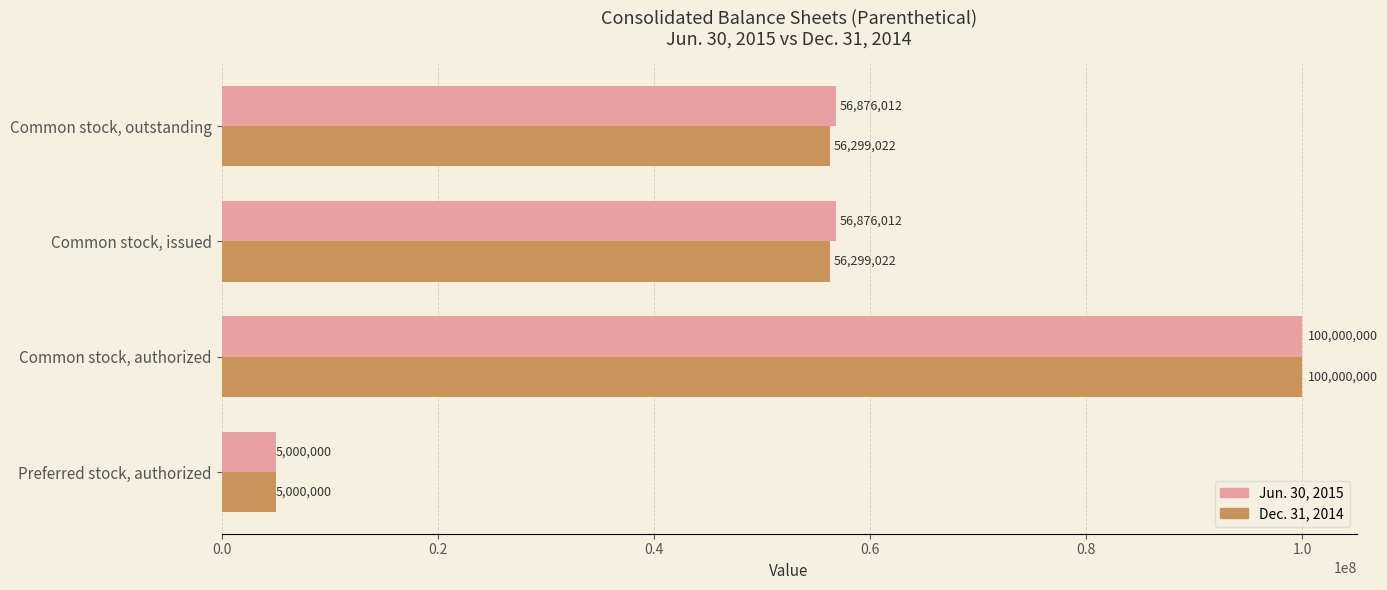

What is the difference between the highest and lowest values at Common stock, outstanding?

576990